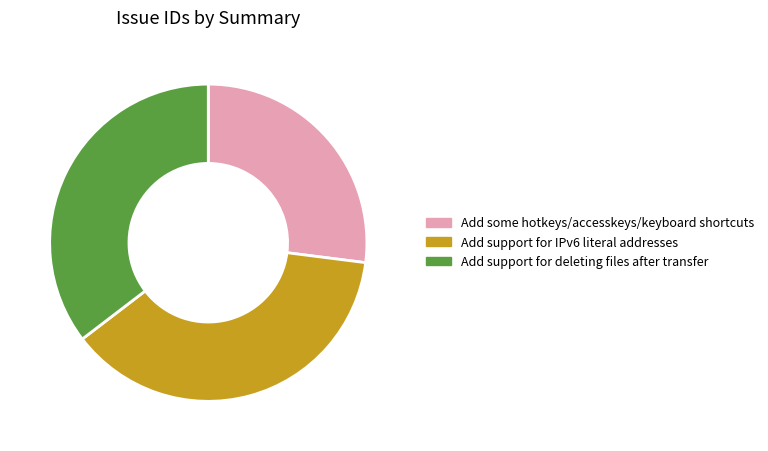

Rank the categories by value from lowest to highest.

Add some hotkeys/accesskeys/keyboard shortcuts, Add support for deleting files after transfer, Add support for IPv6 literal addresses